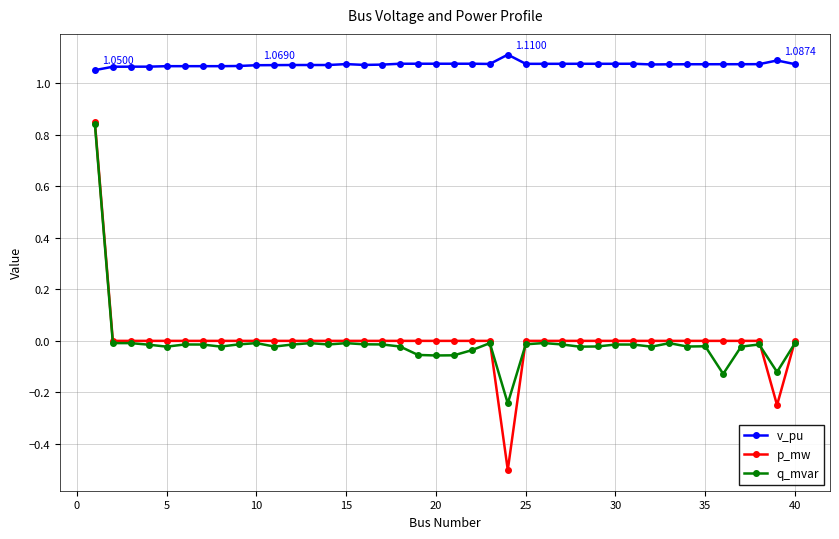

Which series has the widest spread of values?

p_mw